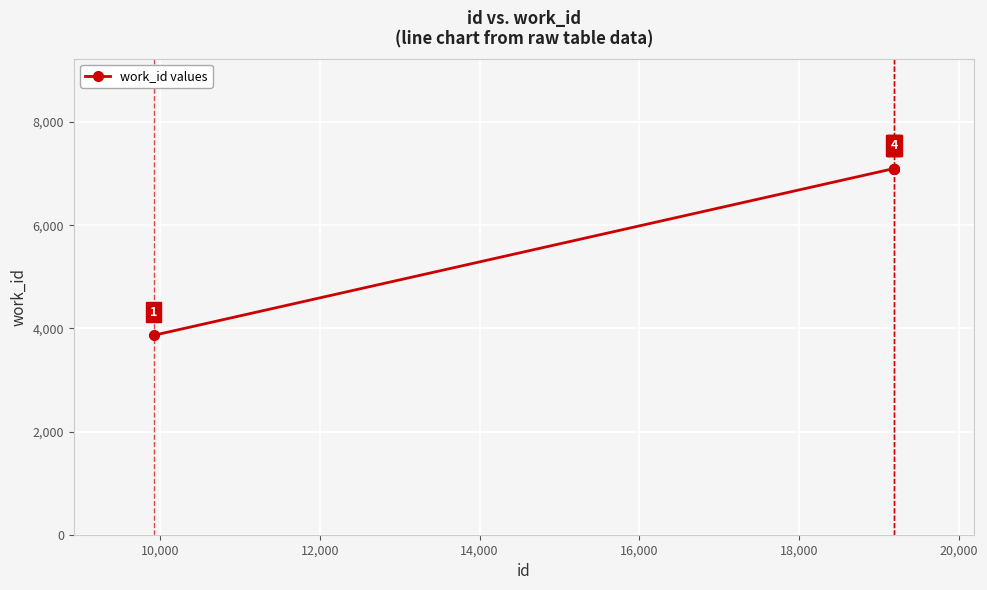

What is the smallest value displayed?

3865